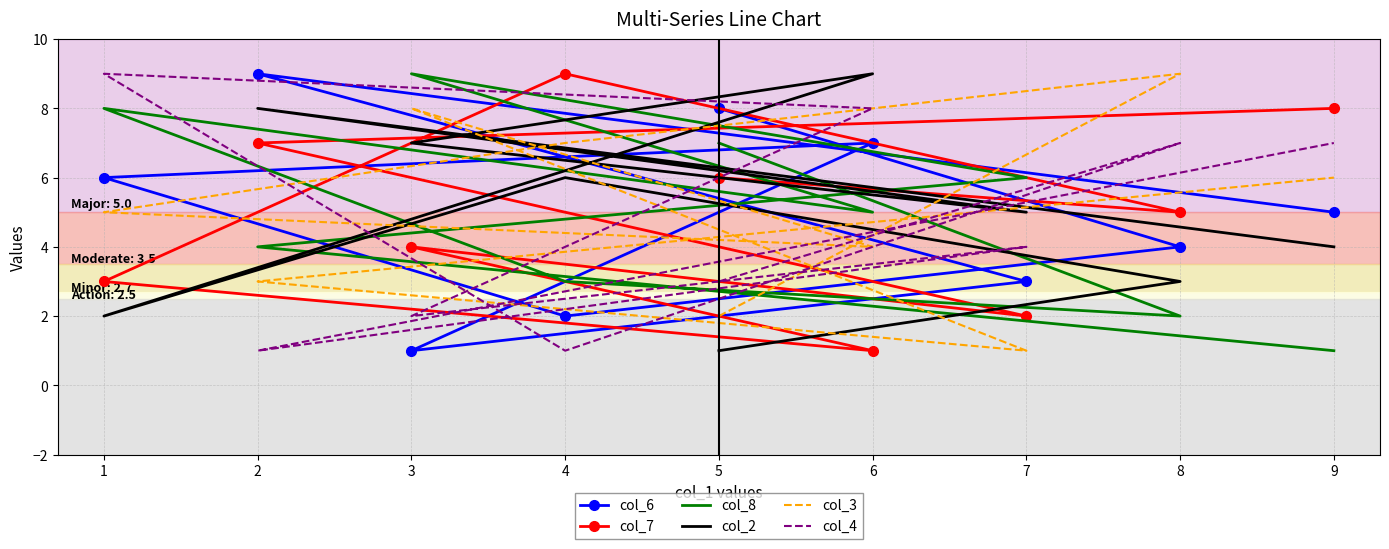

How many categories are shown in the chart?

9